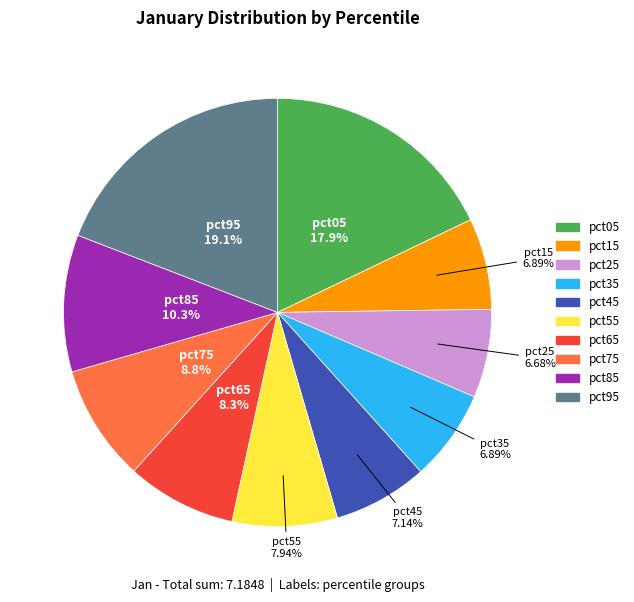

Is there a majority slice in this chart?

No